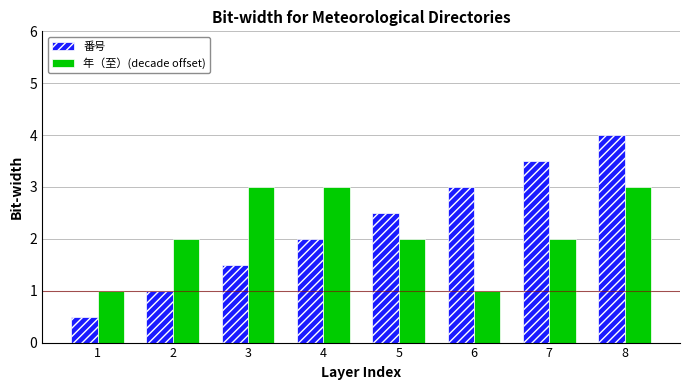

Which series has the widest spread of values?

番号